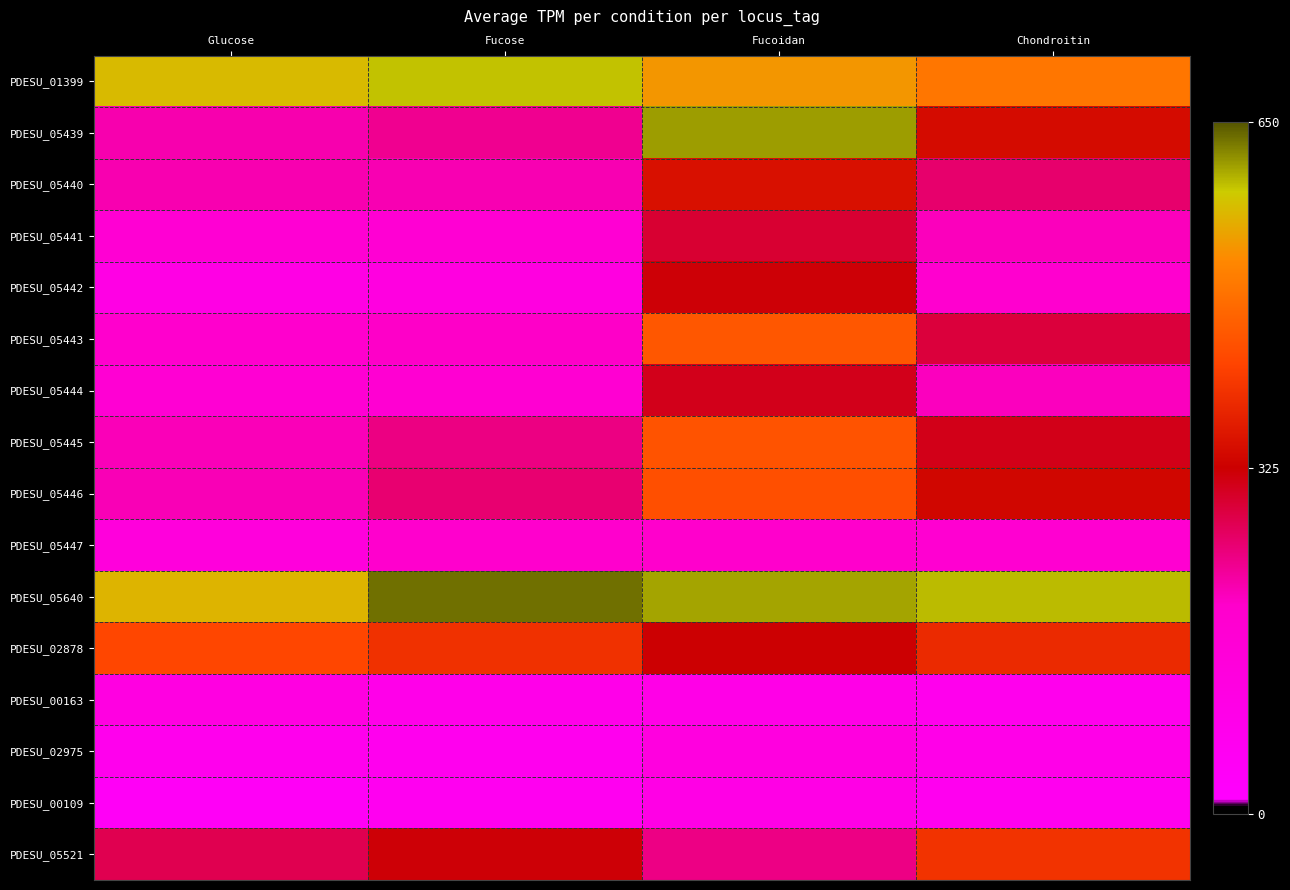

What is the spread (max minus min) of values at Fucose?

568.9